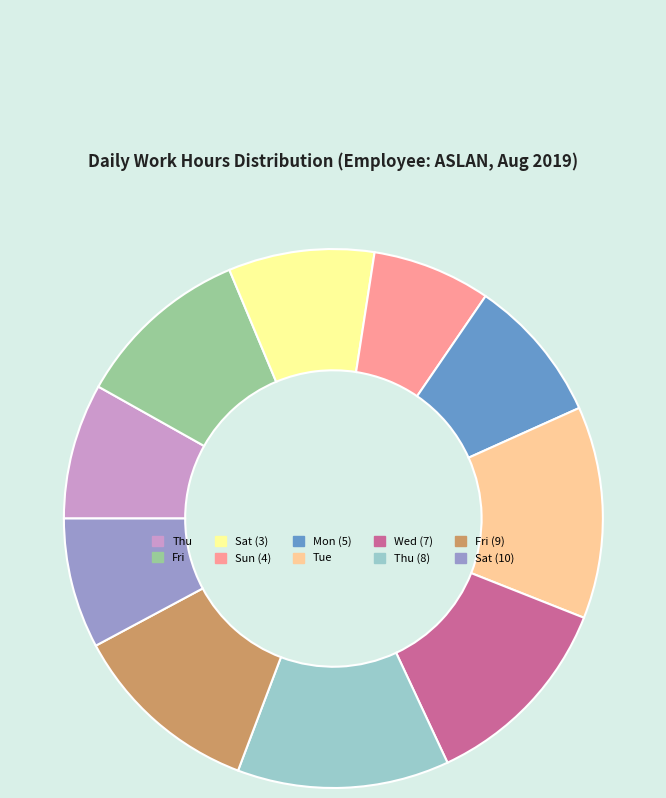

Is it true that Fri (9) is 11% of the pie?

True